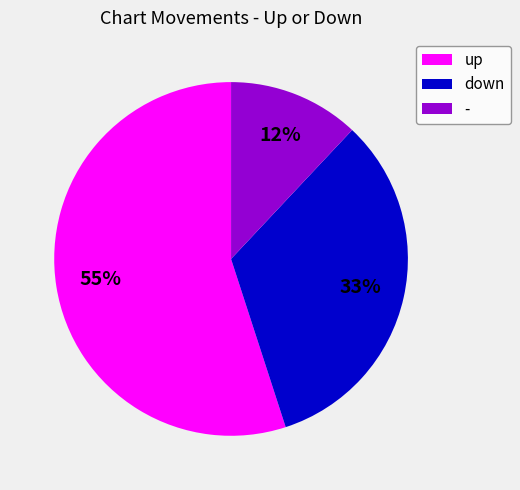

Count the number of slices in the pie.

3